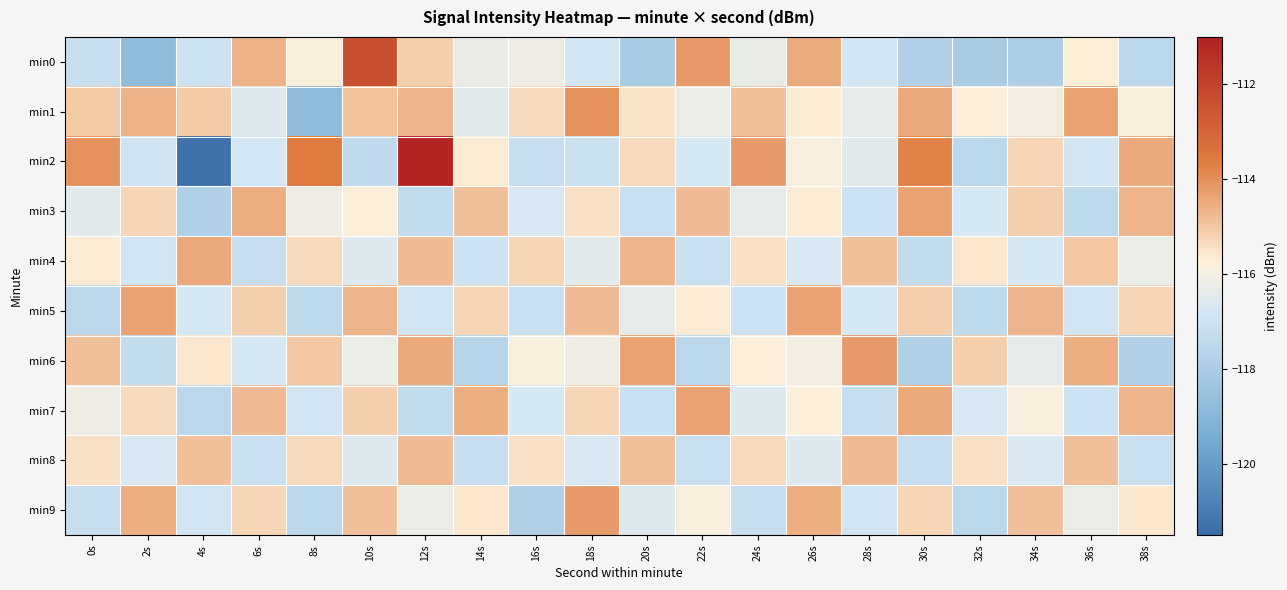

Reading left to right, extract all data points from this chart.

min0: 0s=-117.2	2s=-118.8	4s=-117.1	6s=-114.6	8s=-115.9	10s=-112.4	12s=-115.1	14s=-116.3	16s=-116.1	18s=-116.9	20s=-118.0	22s=-114.2	24s=-116.3	26s=-114.5	28s=-116.8	30s=-117.8	32s=-118.0	34s=-118.0	36s=-115.7	38s=-117.5
min1: 0s=-115.0	2s=-114.6	4s=-115.0	6s=-116.6	8s=-118.8	10s=-114.9	12s=-114.7	14s=-116.4	16s=-115.4	18s=-114.1	20s=-115.5	22s=-116.2	24s=-114.9	26s=-115.7	28s=-116.3	30s=-114.5	32s=-115.8	34s=-116.0	36s=-114.3	38s=-115.9
min2: 0s=-114.1	2s=-117.0	4s=-121.3	6s=-116.8	8s=-113.6	10s=-117.4	12s=-111.1	14s=-115.7	16s=-117.2	18s=-117.1	20s=-115.3	22s=-116.8	24s=-114.2	26s=-115.9	28s=-116.5	30s=-113.8	32s=-117.6	34s=-115.2	36s=-116.9	38s=-114.5
min3: 0s=-116.5	2s=-115.2	4s=-117.9	6s=-114.6	8s=-116.1	10s=-115.8	12s=-117.3	14s=-114.9	16s=-116.7	18s=-115.5	20s=-117.1	22s=-114.8	24s=-116.3	26s=-115.7	28s=-117.0	30s=-114.3	32s=-116.8	34s=-115.1	36s=-117.5	38s=-114.7
min4: 0s=-115.7	2s=-116.9	4s=-114.5	6s=-117.2	8s=-115.3	10s=-116.6	12s=-114.8	14s=-117.0	16s=-115.2	18s=-116.5	20s=-114.7	22s=-117.1	24s=-115.5	26s=-116.7	28s=-114.9	30s=-117.3	32s=-115.6	34s=-116.8	36s=-115.0	38s=-116.2
min5: 0s=-117.6	2s=-114.3	4s=-116.8	6s=-115.1	8s=-117.5	10s=-114.7	12s=-116.9	14s=-115.2	16s=-117.1	18s=-114.8	20s=-116.3	22s=-115.7	24s=-117.0	26s=-114.3	28s=-116.8	30s=-115.1	32s=-117.5	34s=-114.7	36s=-116.9	38s=-115.2
min6: 0s=-114.9	2s=-117.3	4s=-115.6	6s=-116.8	8s=-115.0	10s=-116.2	12s=-114.5	14s=-117.7	16s=-115.9	18s=-116.1	20s=-114.3	22s=-117.6	24s=-115.8	26s=-116.0	28s=-114.2	30s=-117.9	32s=-115.1	34s=-116.3	36s=-114.6	38s=-117.8
min7: 0s=-116.1	2s=-115.3	4s=-117.6	6s=-114.8	8s=-116.9	10s=-115.1	12s=-117.3	14s=-114.6	16s=-116.8	18s=-115.2	20s=-117.1	22s=-114.3	24s=-116.6	26s=-115.8	28s=-117.2	30s=-114.5	32s=-116.7	34s=-115.9	36s=-117.0	38s=-114.7
min8: 0s=-115.5	2s=-116.7	4s=-114.9	6s=-117.1	8s=-115.3	10s=-116.6	12s=-114.8	14s=-117.2	16s=-115.5	18s=-116.7	20s=-114.9	22s=-117.1	24s=-115.3	26s=-116.6	28s=-114.8	30s=-117.2	32s=-115.5	34s=-116.7	36s=-114.9	38s=-117.1
min9: 0s=-117.2	2s=-114.6	4s=-116.9	6s=-115.2	8s=-117.6	10s=-114.9	12s=-116.2	14s=-115.6	16s=-117.9	18s=-114.2	20s=-116.6	22s=-115.9	24s=-117.2	26s=-114.6	28s=-116.9	30s=-115.2	32s=-117.6	34s=-114.9	36s=-116.2	38s=-115.6